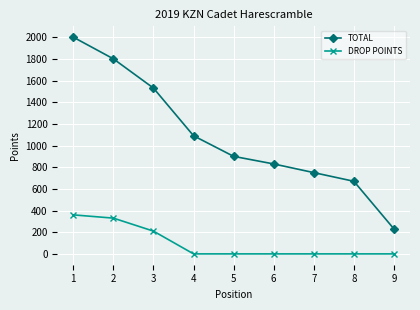

True or false: DROP POINTS has more than 2 interior local peaks.

False